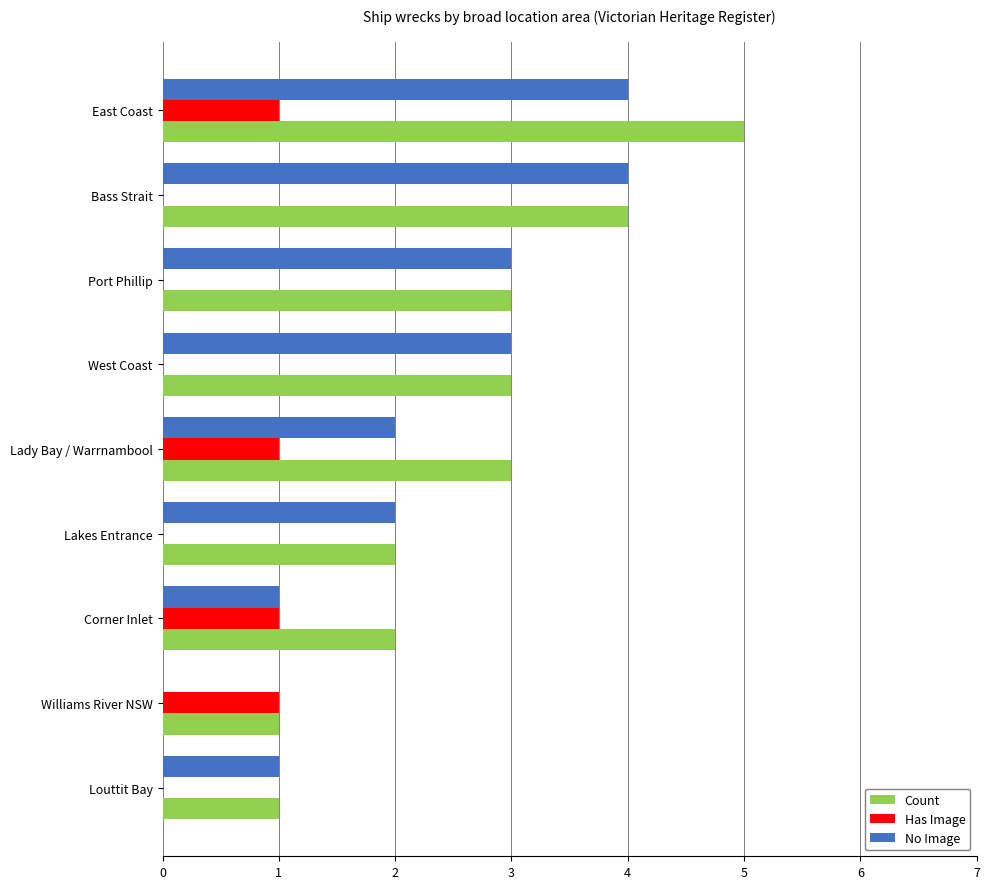

How many data points does each series have?

9